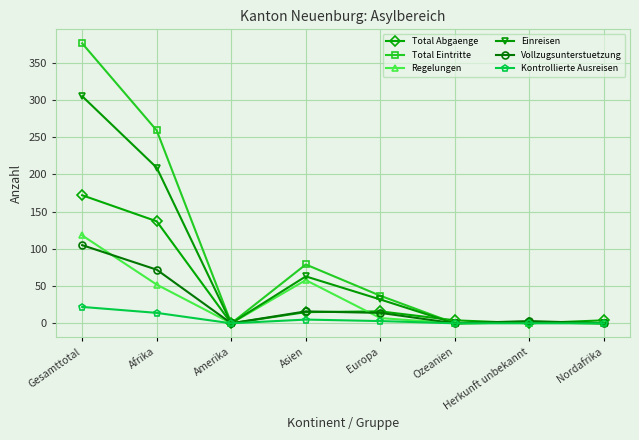

Which series has the largest total across all categories?

Total Eintritte